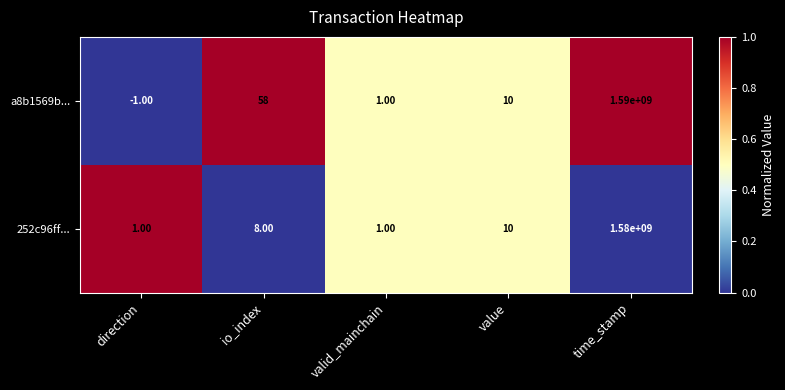

Rank the series by their maximum value, from highest to lowest.

a8b1569b..., 252c96ff...